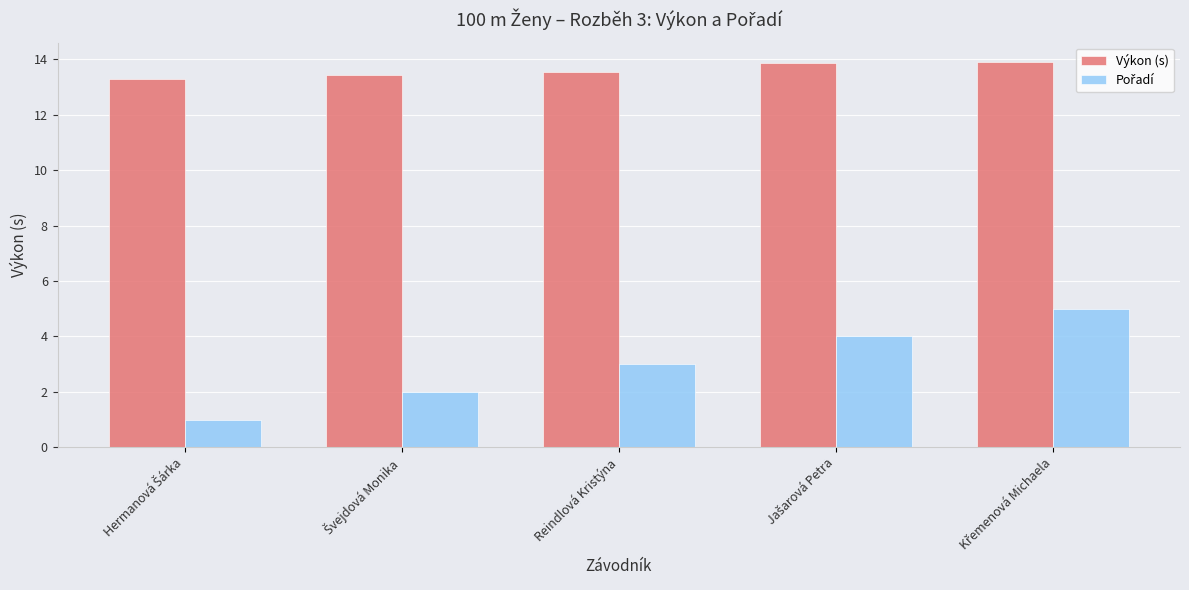

What is the greatest value displayed?

13.9